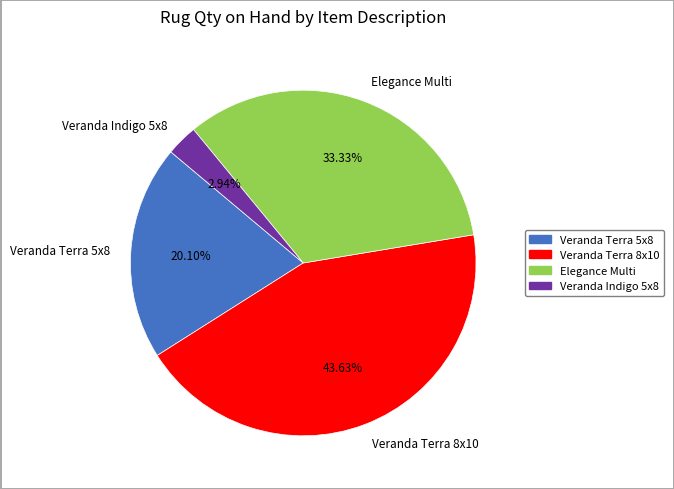

Is the sum of Veranda Terra 5x8 and Elegance Multi greater than half?

Yes